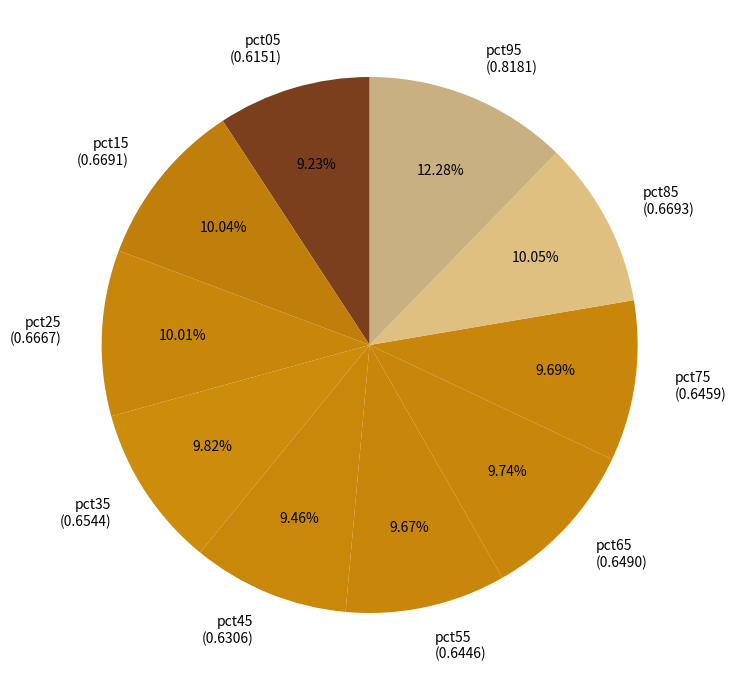

Is the sum of pct25 and pct95 greater than half?

No